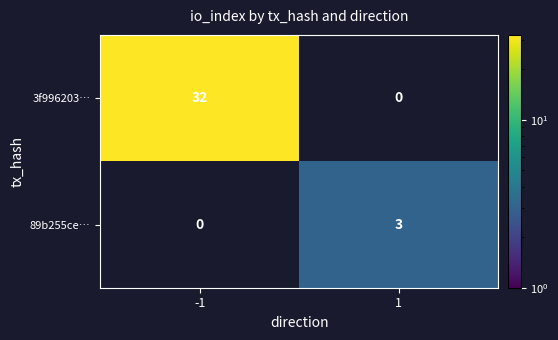

True or false: 89b255ce… has a value of 3 at 1.

True